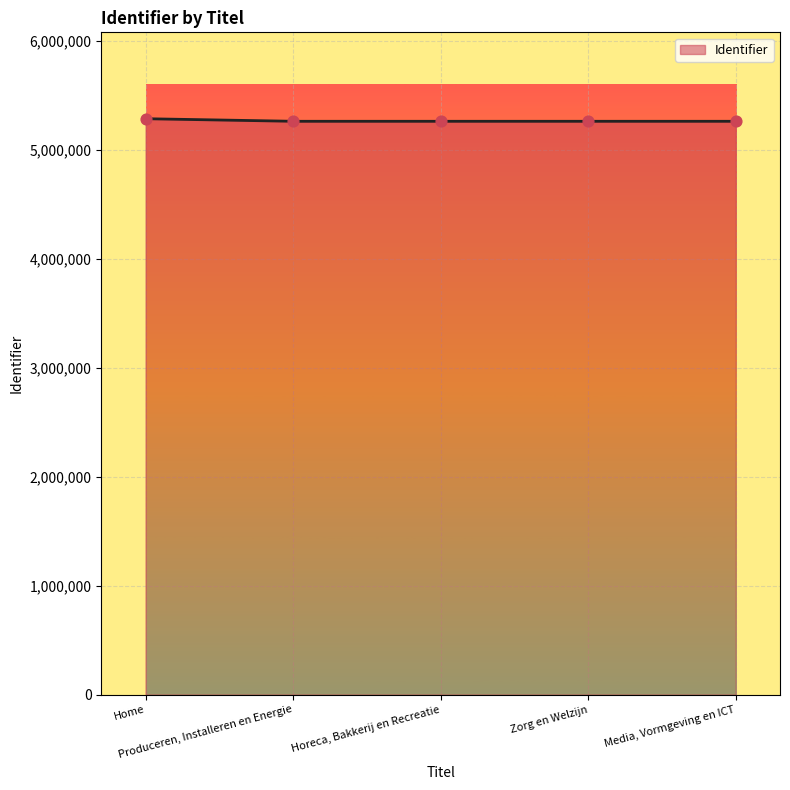

What is the ratio of the value at Zorg en Welzijn to the value at Home?

1.0